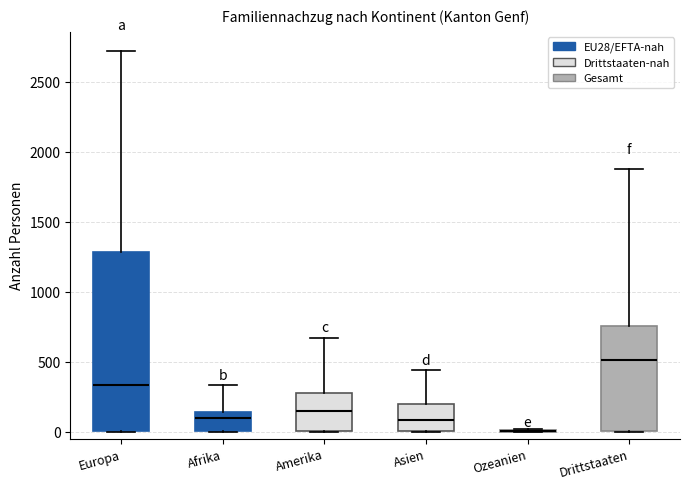

Reading left to right, read every box against the y-axis: the position of its median line, the range the box covers, and the ends of its whiskers. The values are not printed on the chart, so give them approximately, as read against the axis.

Europa: median 350, box 0 to 1300, whiskers 0 to 2700
Afrika: median 100, box 0 to 150, whiskers 0 to 350
Amerika: median 150, box 0 to 300, whiskers 0 to 650
Asien: median 100, box 0 to 200, whiskers 0 to 450
Ozeanien: box collapsed to a line at 0, whiskers 0 to 0
Drittstaaten: median 500, box 0 to 750, whiskers 0 to 1900